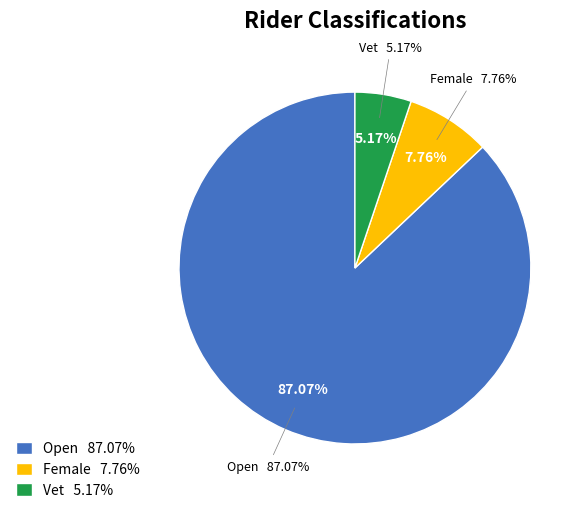

Combined, do Open and Female account for over 50%?

Yes